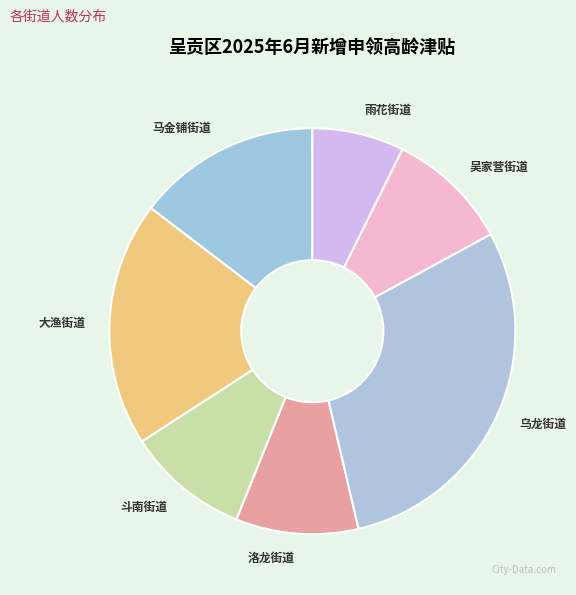

How many slices are in this pie chart?

7